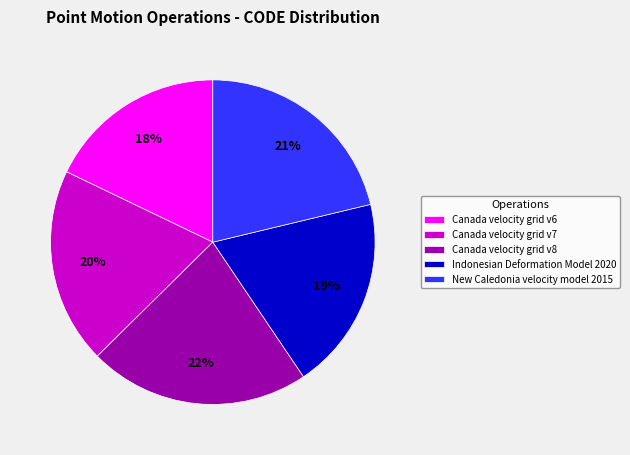

Which slice is the largest?

Canada velocity grid v8